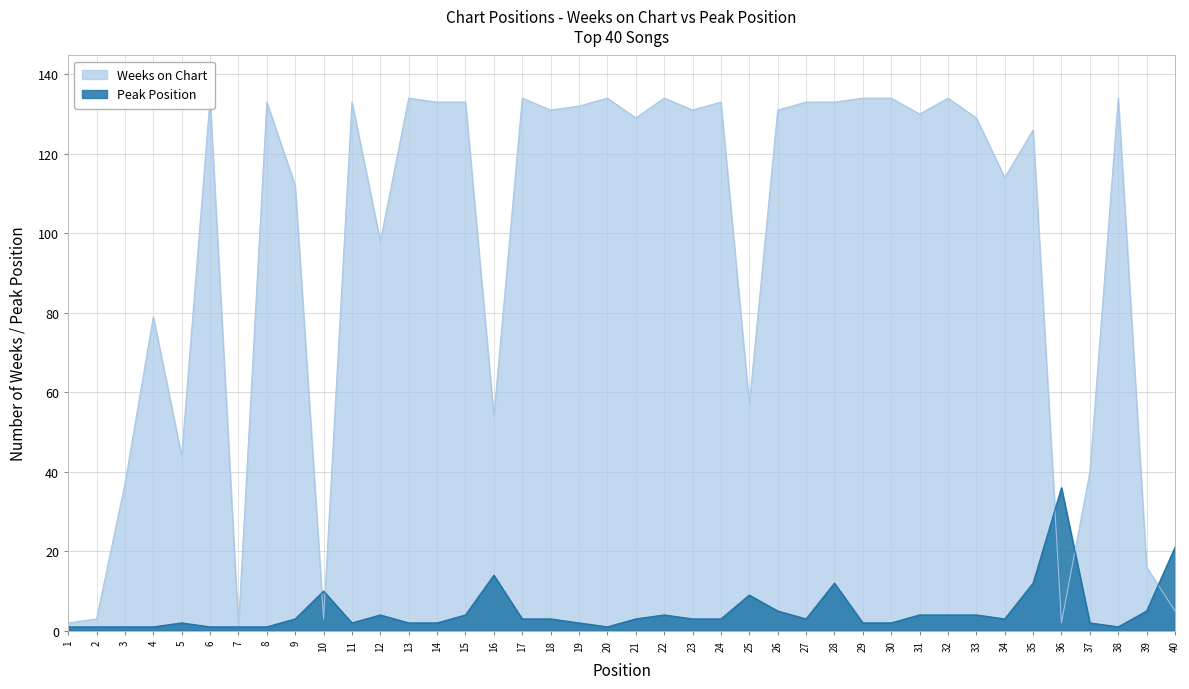

What is the value of the Weeks on Chart point at the 22nd from the left?

134